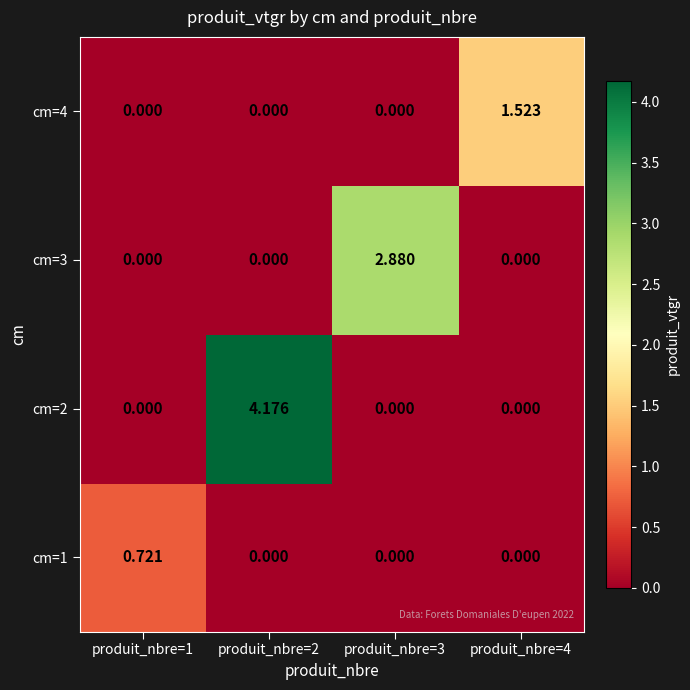

Is the value of cm=1 at produit_nbre=1 greater than the value of cm=2 at produit_nbre=3?

Yes